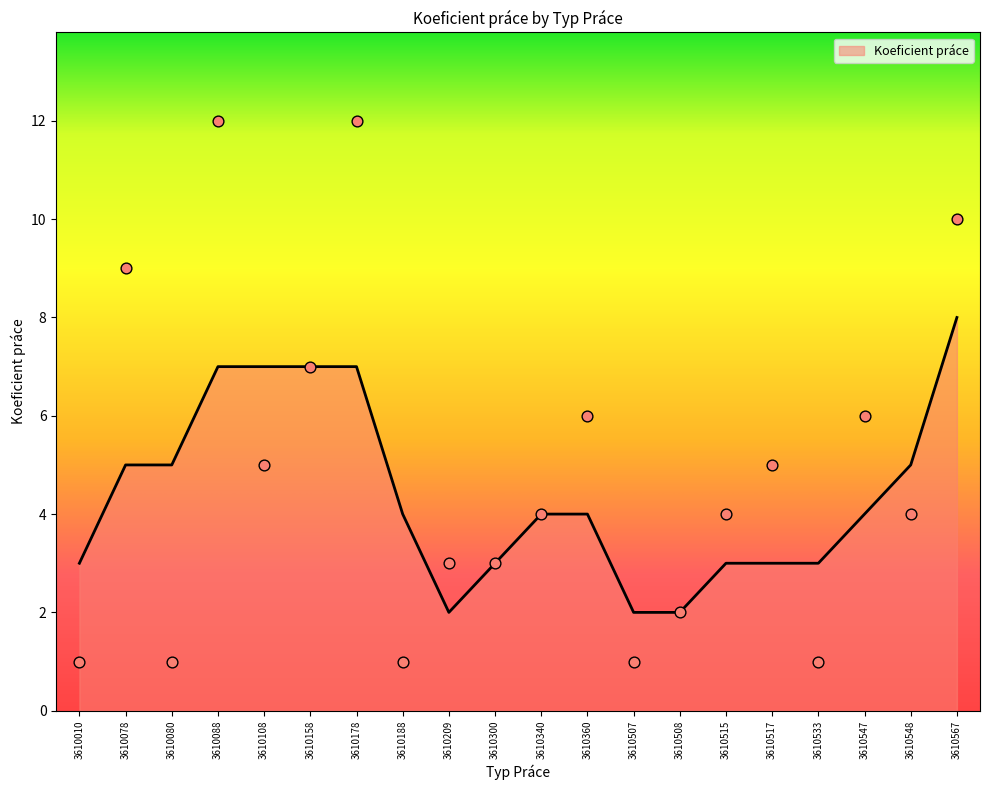

Approximately how many times larger is the value at 3610547 compared to 3610158?

0.9